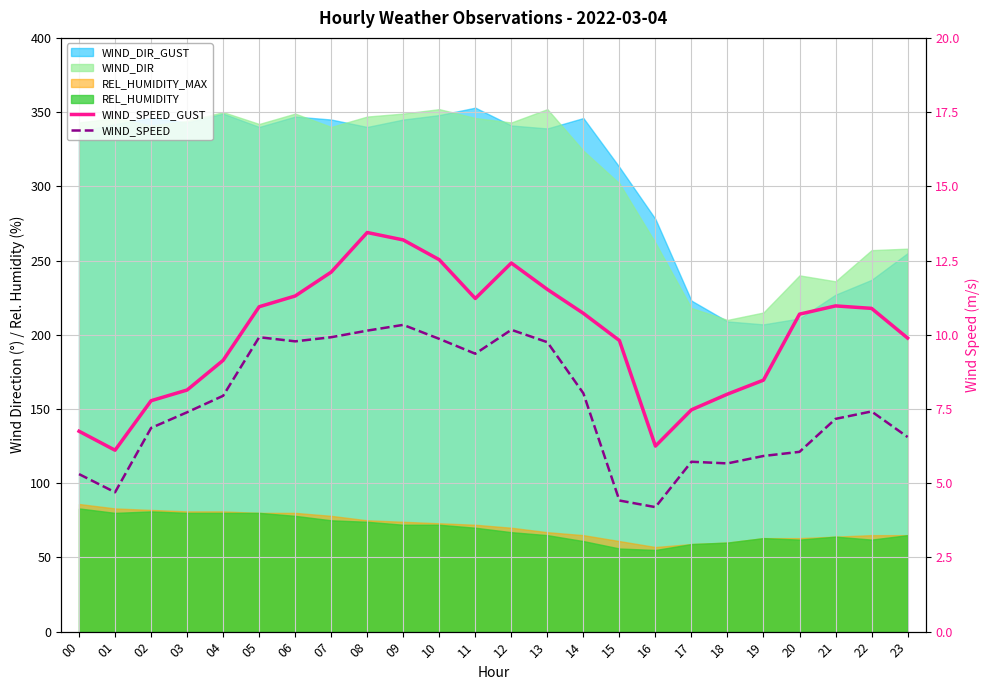

Which has a higher value, 06 or 04?

06